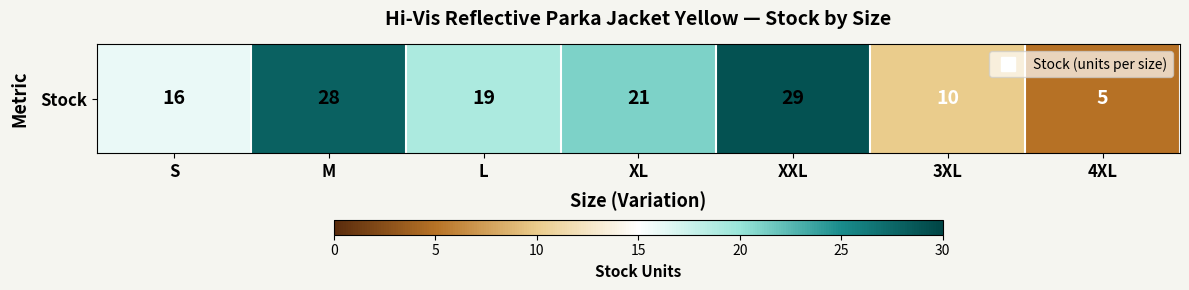

Read the value at XL.

21